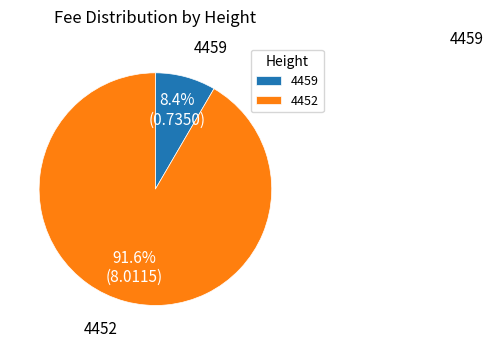

True or false: 4459 accounts for 8% of the total.

True